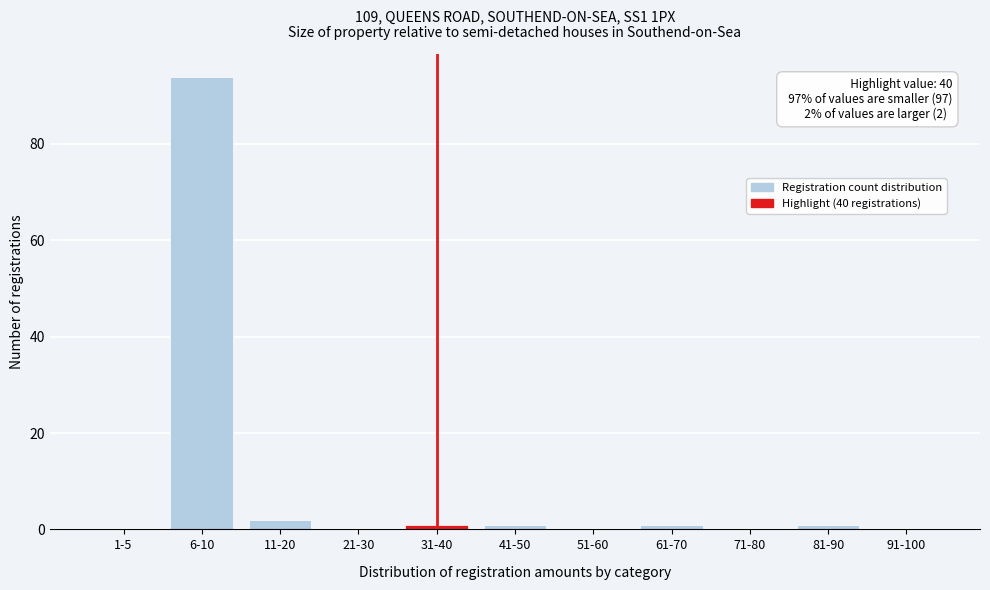

Reading left to right, extract all data points from this chart.

1-5=0	6-10=94	11-20=2	21-30=0	31-40=1	41-50=1	51-60=0	61-70=1	71-80=0	81-90=1	91-100=0